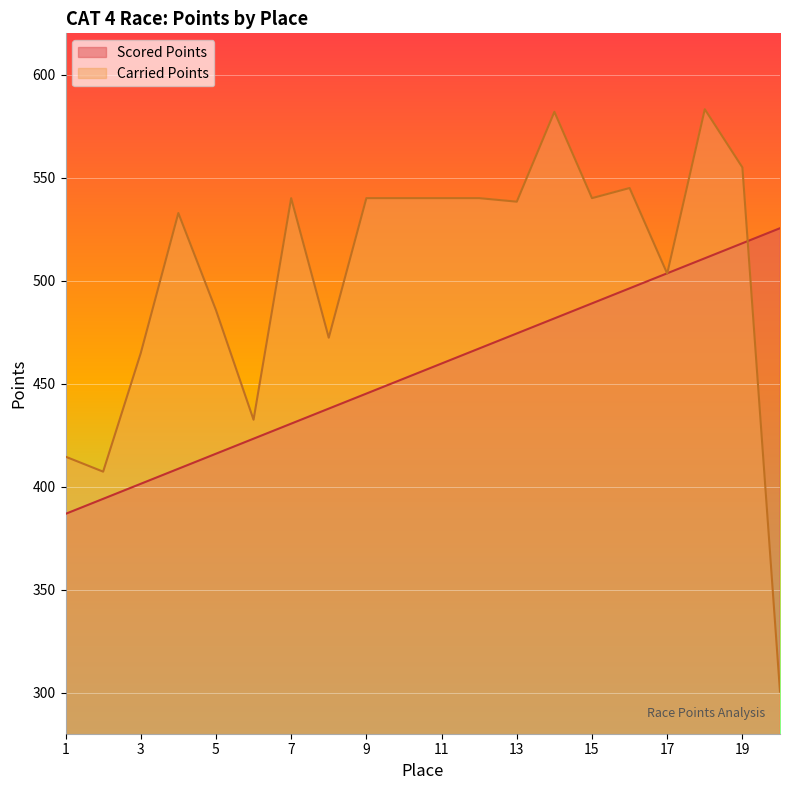

How many times do Scored Points and Carried Points cross each other?

3